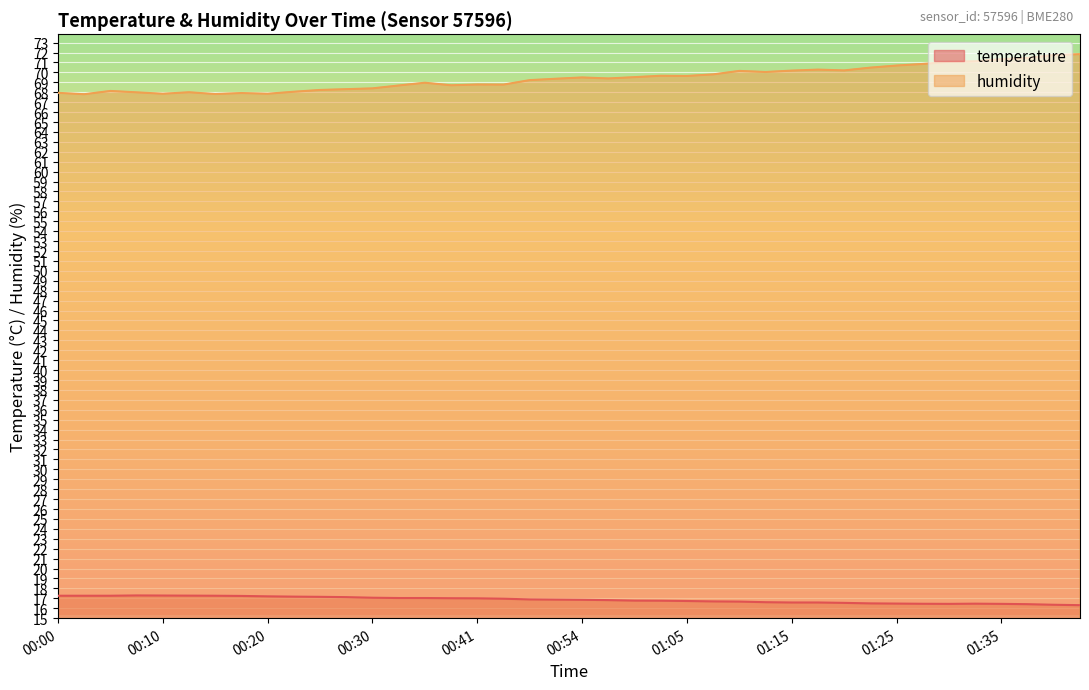

How many lines are shown in the chart?

2